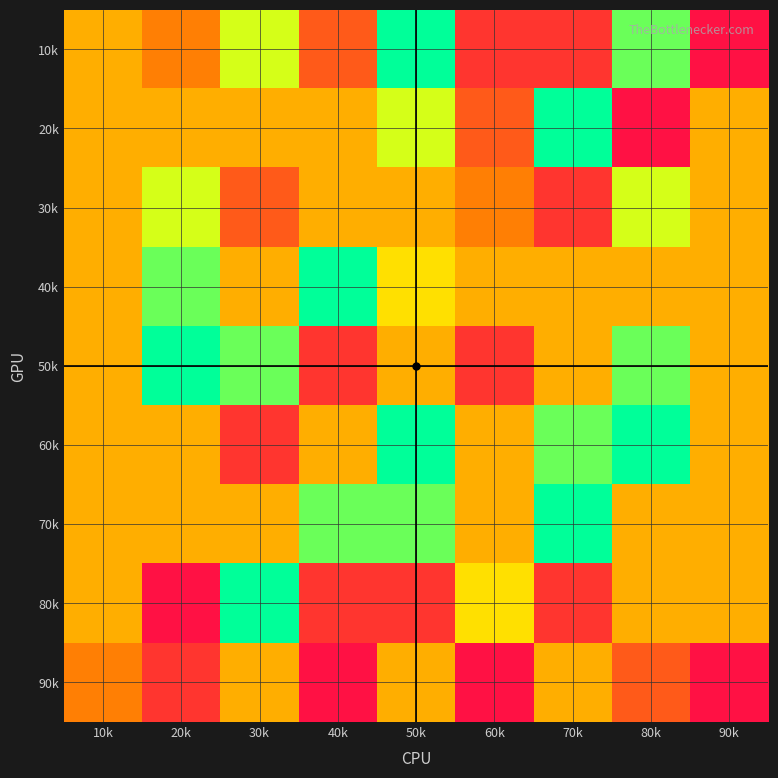

Reading left to right, extract all data points from this chart.

10k: 10k=5	20k=6	30k=3	40k=7	50k=1	60k=8	70k=8	80k=2	90k=9
20k: 10k=5	20k=5	30k=5	40k=5	50k=3	60k=7	70k=1	80k=9	90k=5
30k: 10k=5	20k=3	30k=7	40k=5	50k=5	60k=6	70k=8	80k=3	90k=5
40k: 10k=5	20k=2	30k=5	40k=1	50k=4	60k=5	70k=5	80k=5	90k=5
50k: 10k=5	20k=1	30k=2	40k=8	50k=5	60k=8	70k=5	80k=2	90k=5
60k: 10k=5	20k=5	30k=8	40k=5	50k=1	60k=5	70k=2	80k=1	90k=5
70k: 10k=5	20k=5	30k=5	40k=2	50k=2	60k=5	70k=1	80k=5	90k=5
80k: 10k=5	20k=9	30k=1	40k=8	50k=8	60k=4	70k=8	80k=5	90k=5
90k: 10k=6	20k=8	30k=5	40k=9	50k=5	60k=9	70k=5	80k=7	90k=9